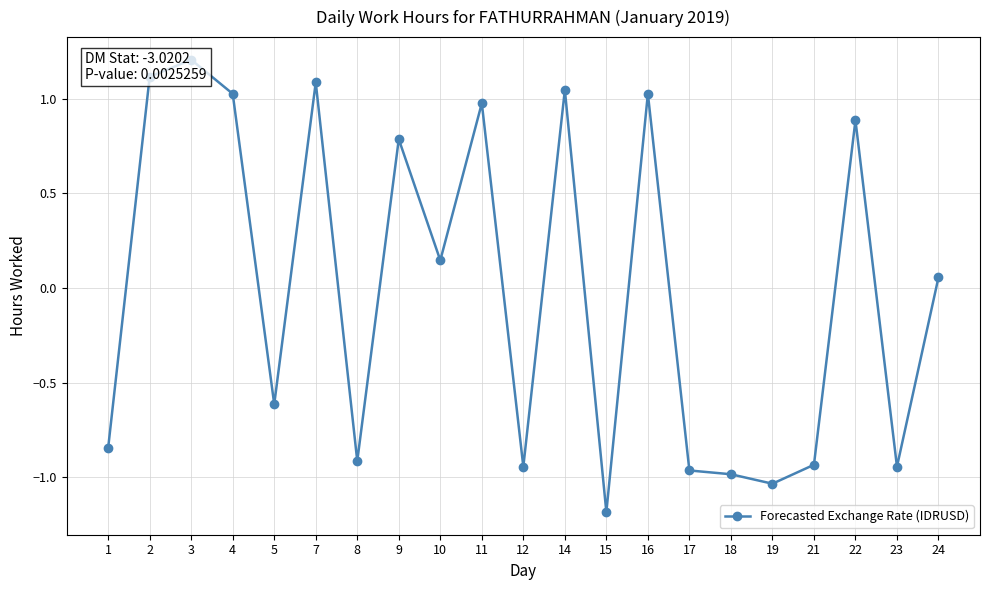

At which category does the chart reach its peak across all series?

3